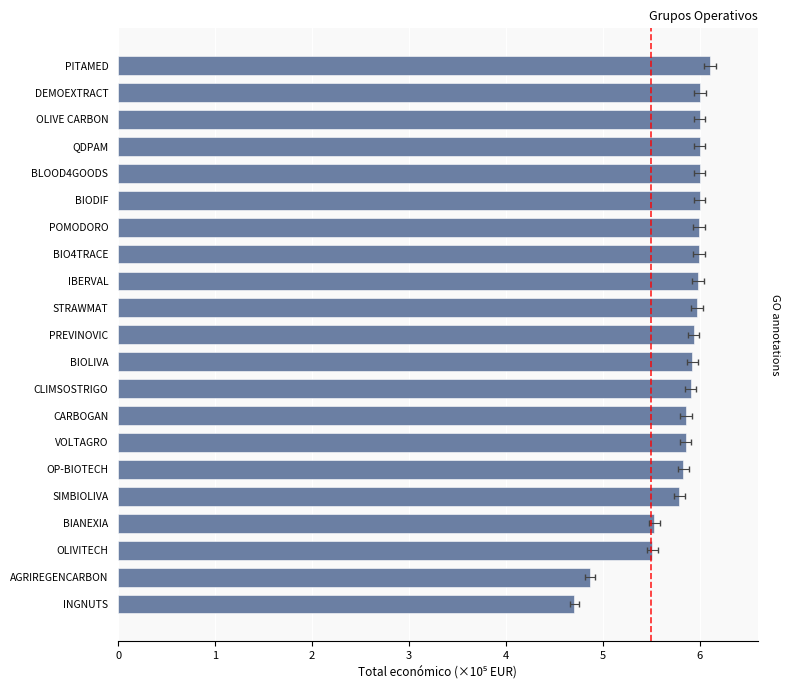

What is the greatest value displayed?

6.1